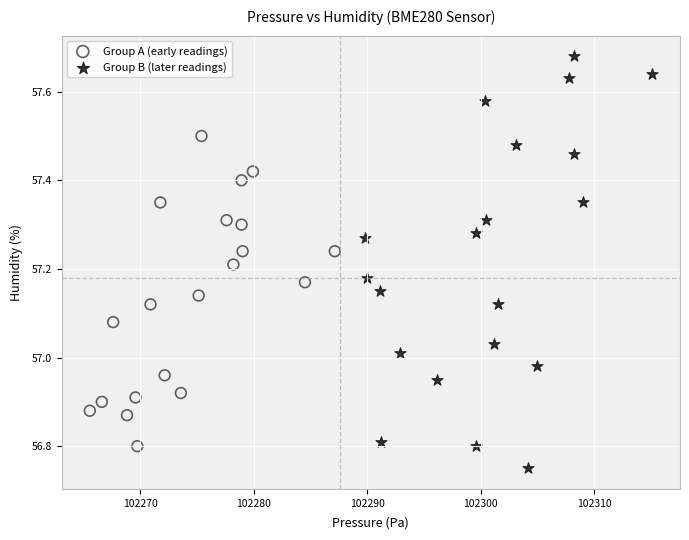

Which series contains the highest Y value?

Group B (later readings)